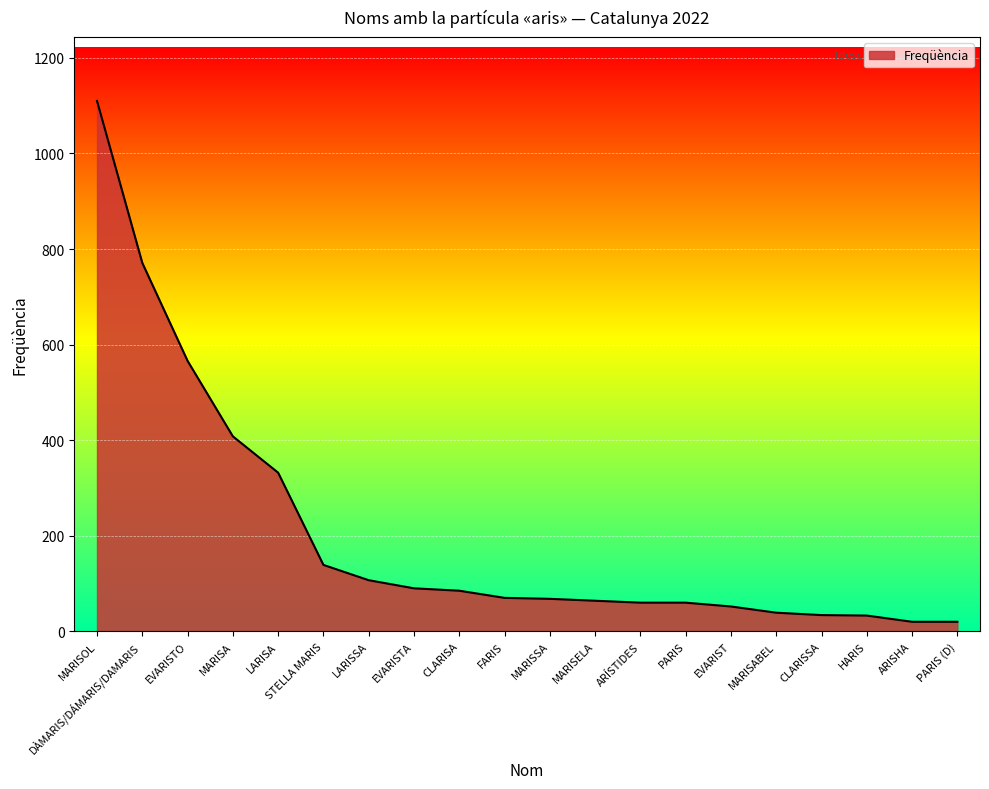

True or false: the data shows 139 at STELLA MARIS.

True